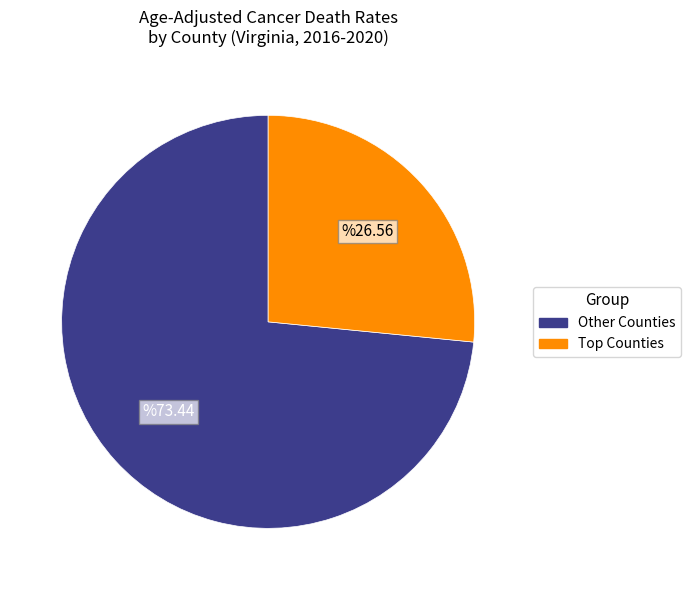

Is there a majority slice in this chart?

Yes